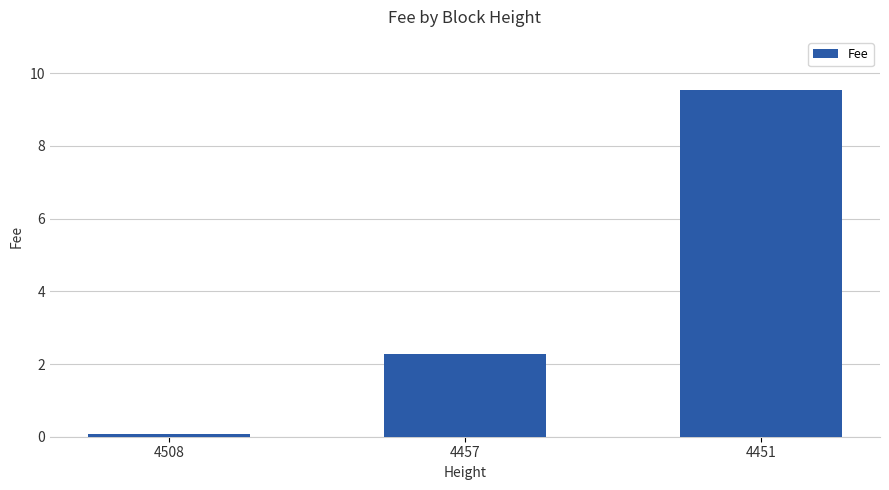

What is the sum of all values?

11.9